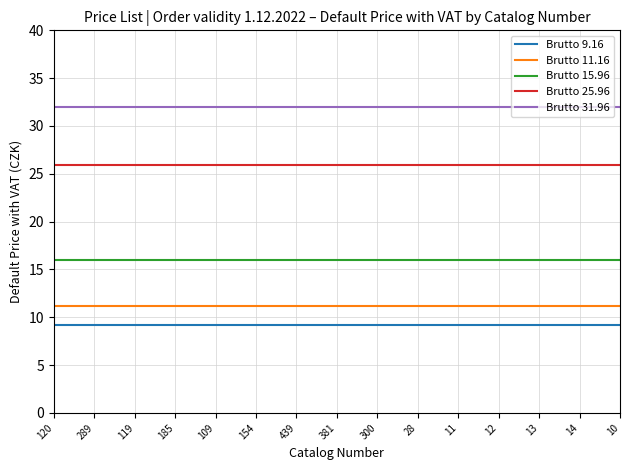

Is the value of Brutto 9.16 at 109 greater than the value of Brutto 11.16 at 109?

No